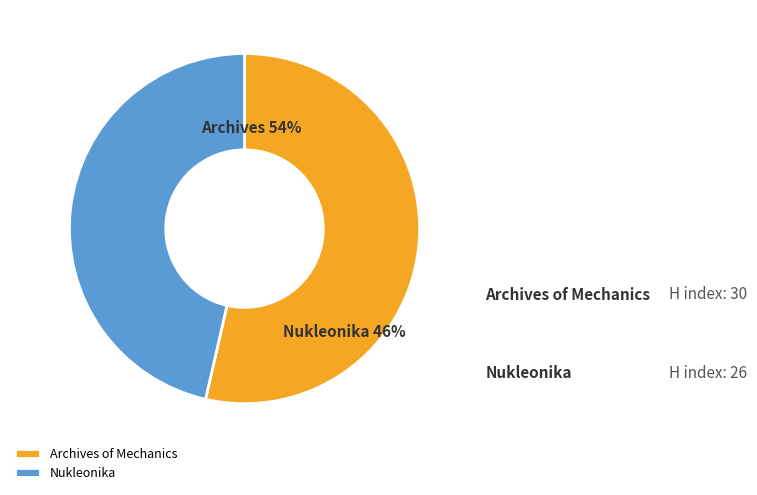

Which category has the smallest portion of the pie?

Nukleonika